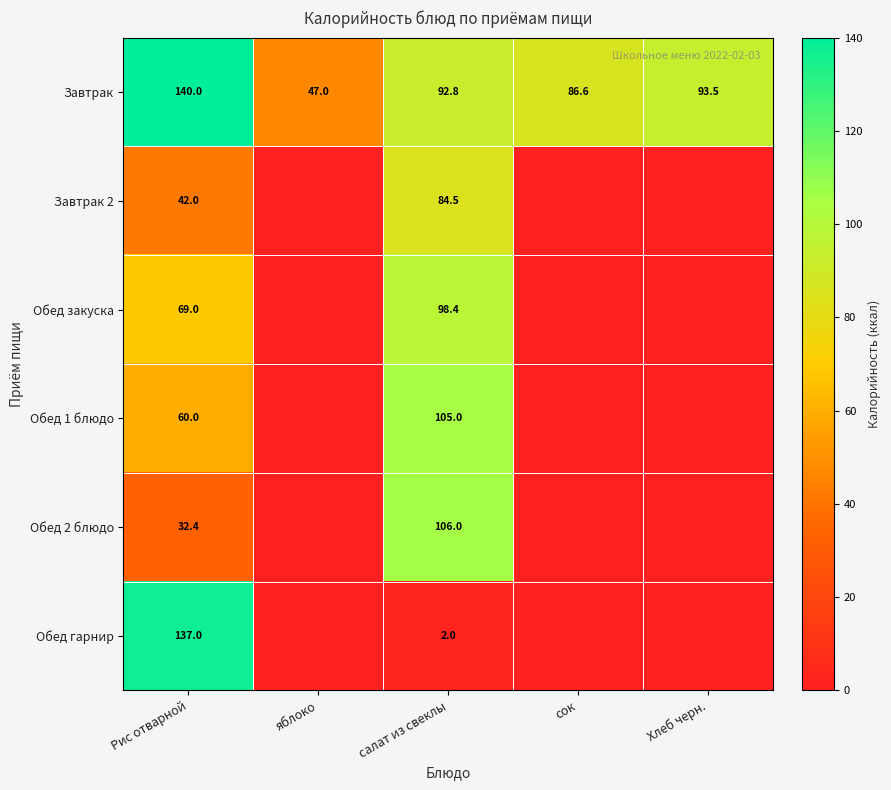

At how many categories does at least one series exceed 5?

5